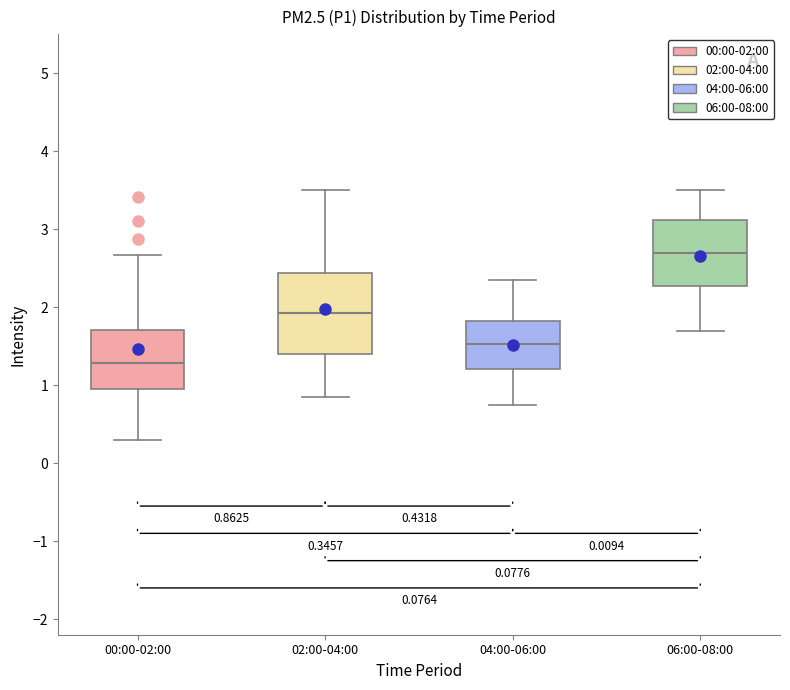

Which box is the tallest, from its lower edge to its upper edge?

02:00-04:00